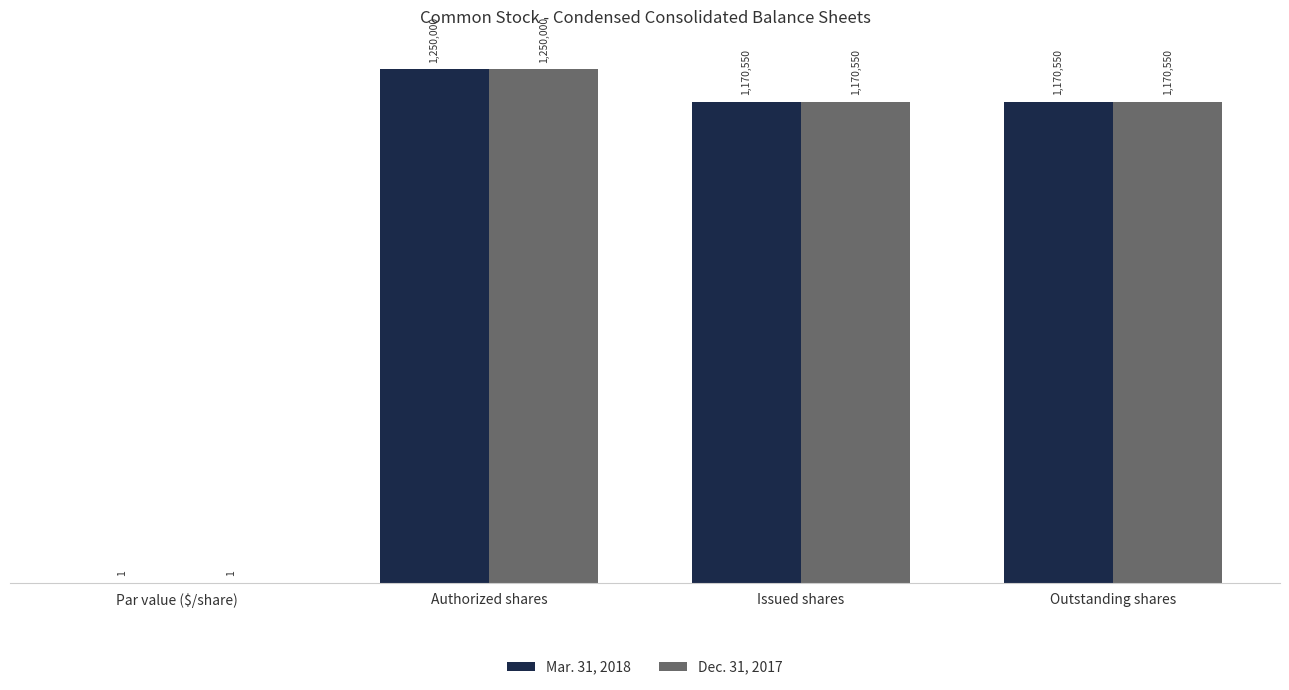

What are all the series names shown in the legend?

Mar. 31, 2018, Dec. 31, 2017